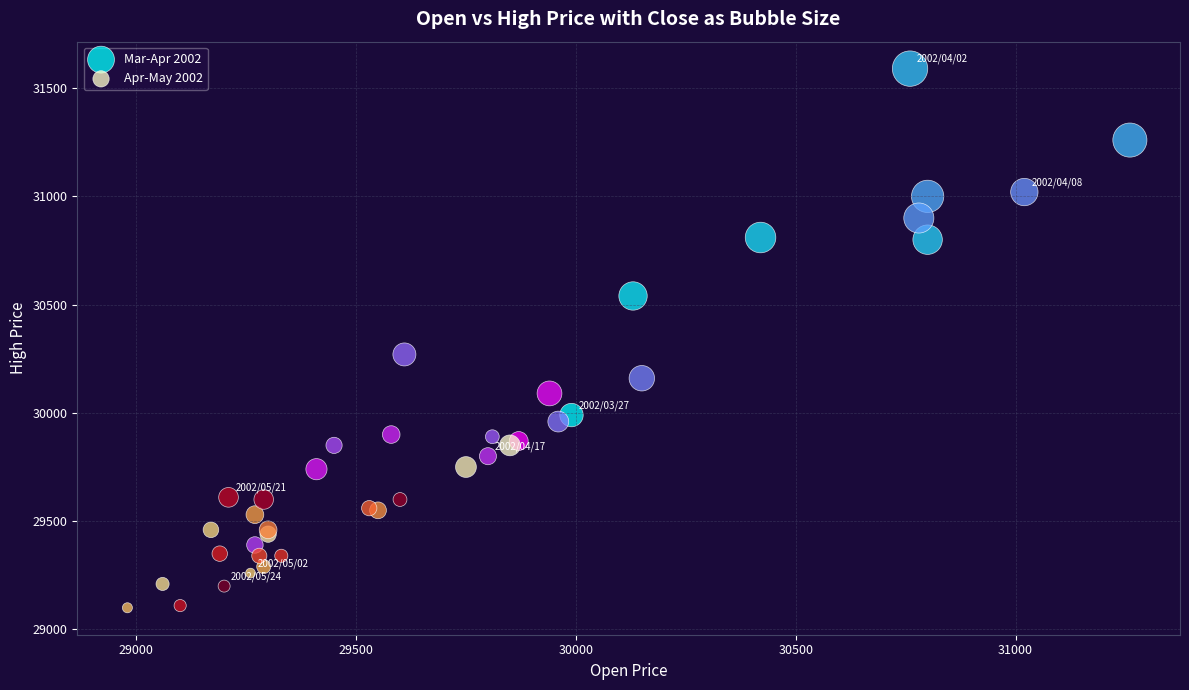

Which series reaches the maximum Y coordinate?

Mar-Apr 2002